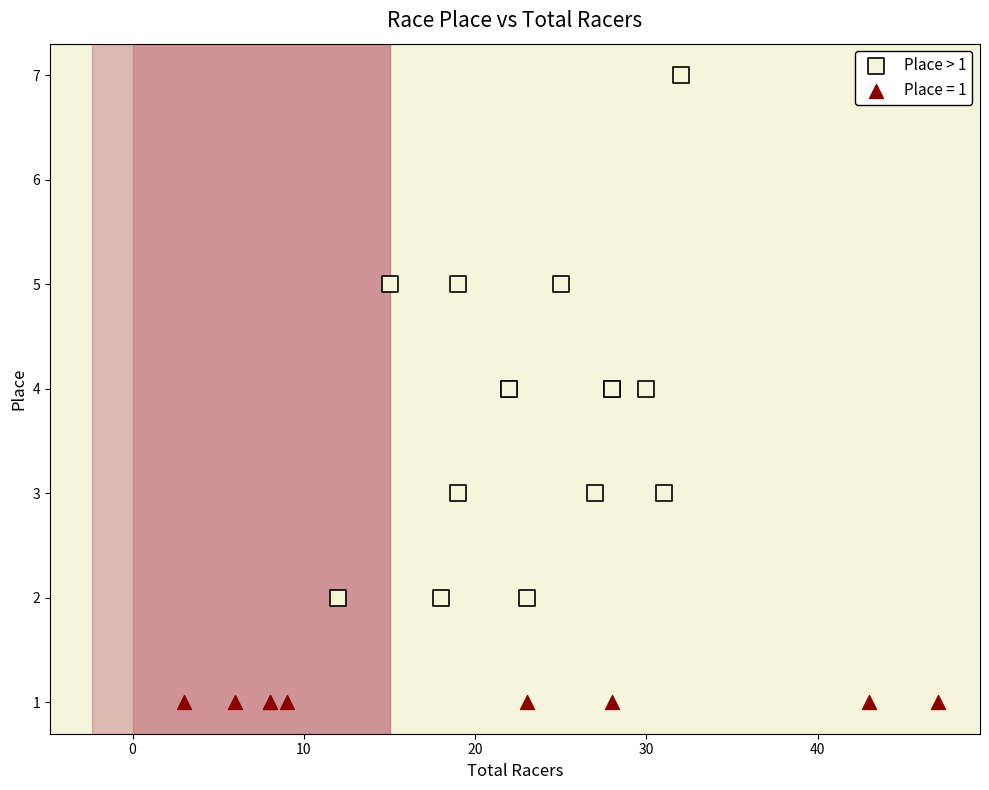

Which series reaches the minimum Y coordinate?

Place = 1